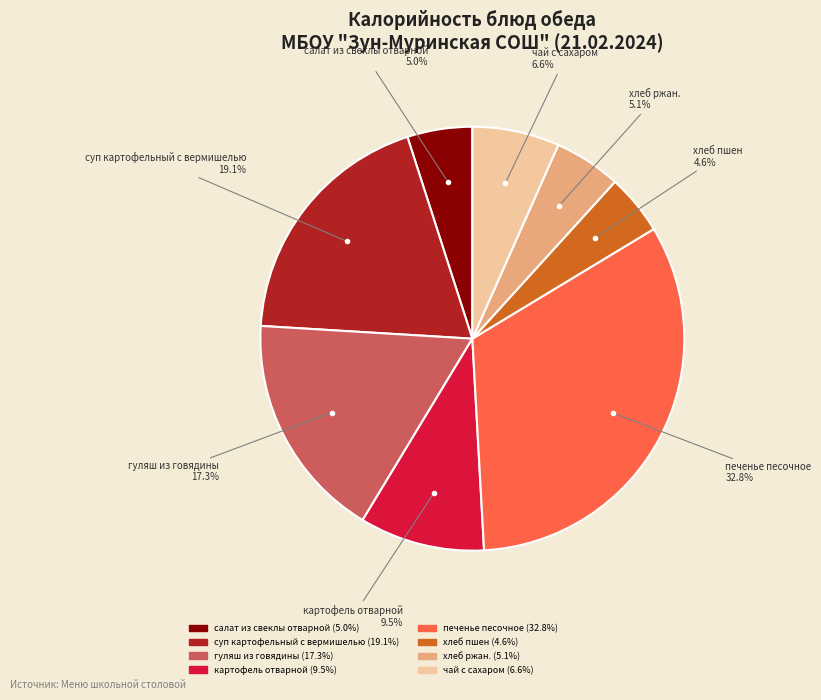

Which category has the biggest portion of the pie?

печенье песочное